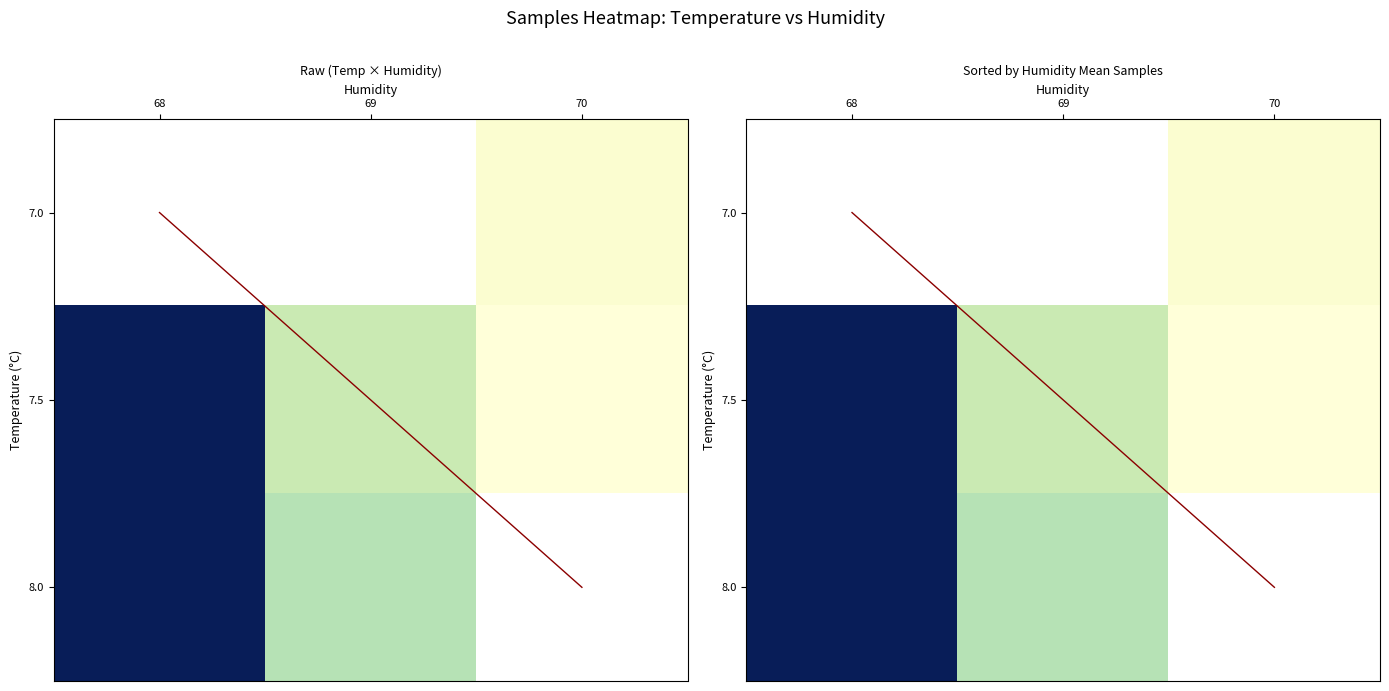

The 7.5 series shows 0.8 at 69. True or false?

True